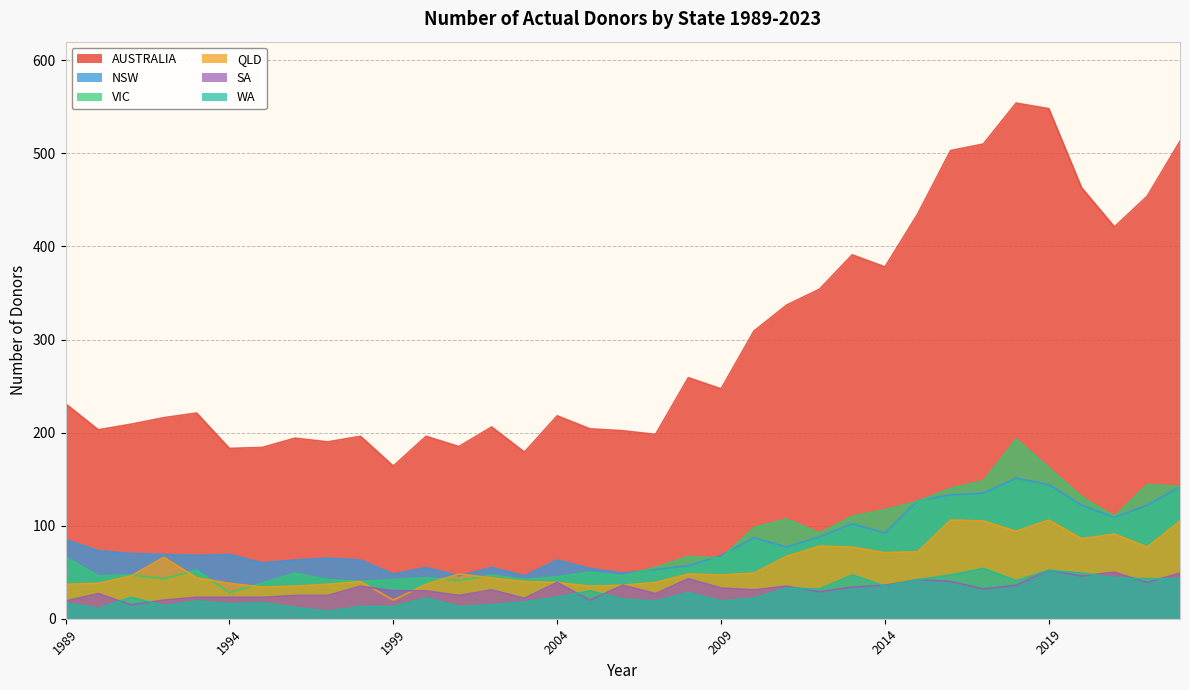

List the labels in order of SA value, largest first.

2019, 2021, 2023, 2020, 2008, 2015, 2016, 2004, 2022, 2006, 2014, 2018, 1998, 2011, 2013, 2009, 2017, 2002, 2010, 1999, 2000, 2012, 1990, 2007, 1996, 1997, 2001, 1993, 1994, 1995, 2003, 1992, 2005, 1989, 1991